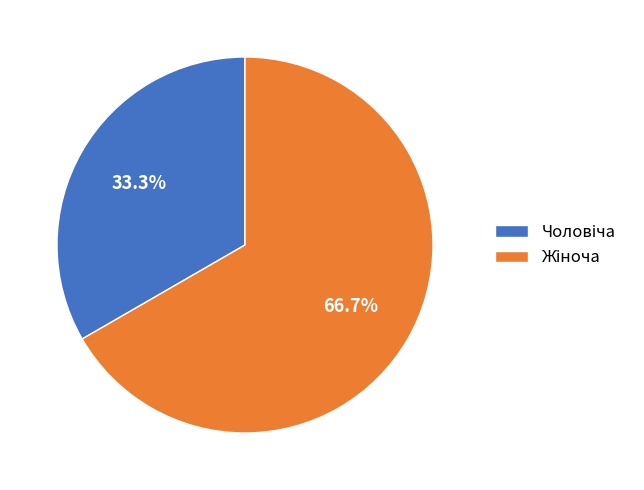

Is there any slice that represents more than half of the pie?

Yes